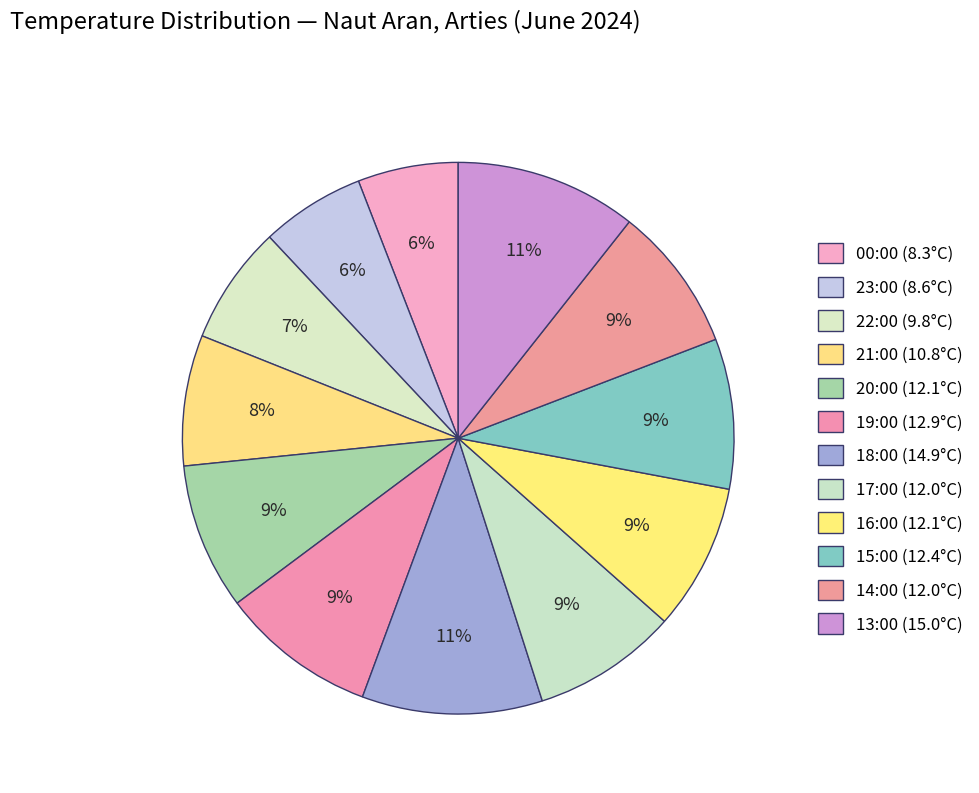

How many segments does this pie chart have?

12